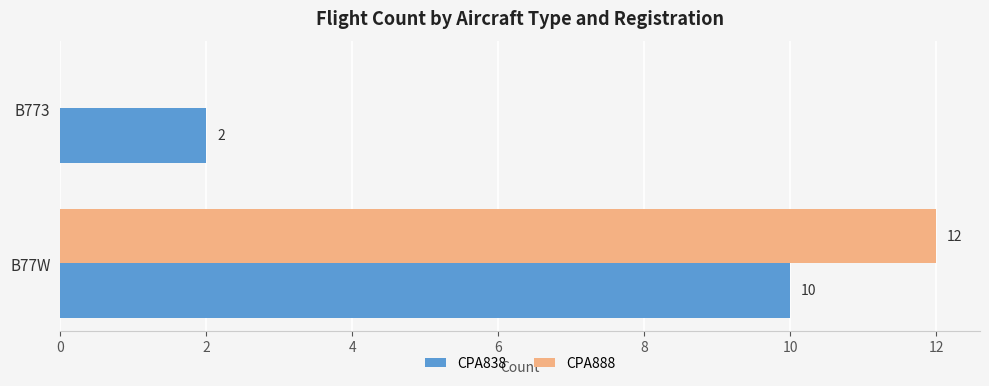

What is the sum of all CPA888 values?

12